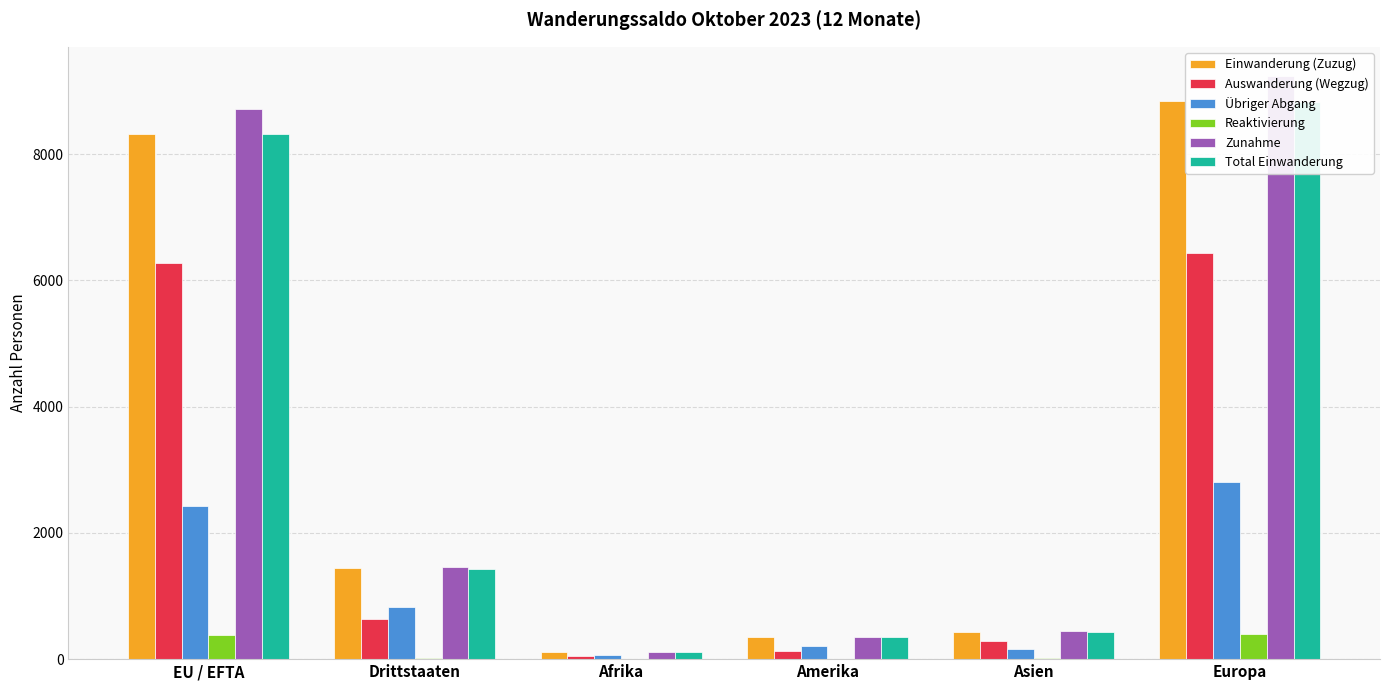

What position from the left is Afrika?

3